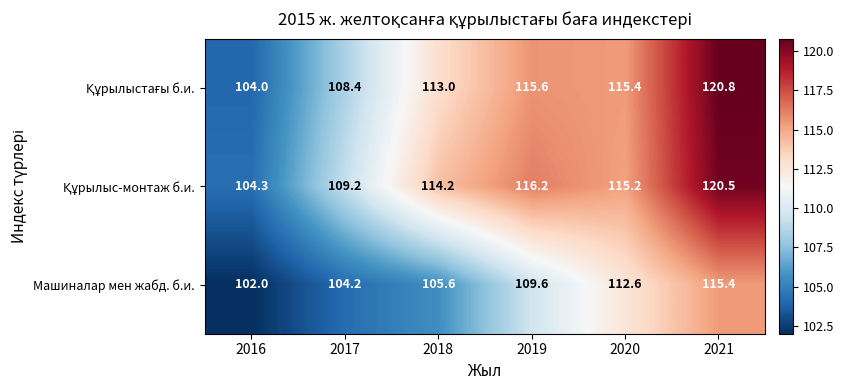

At which category is the sum across all series the highest?

2021